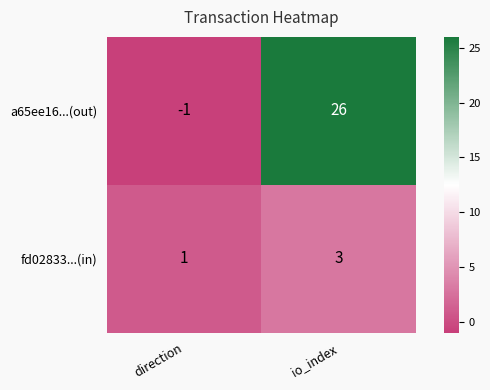

Between direction and io_index, which series saw the biggest shift?

a65ee16...(out)